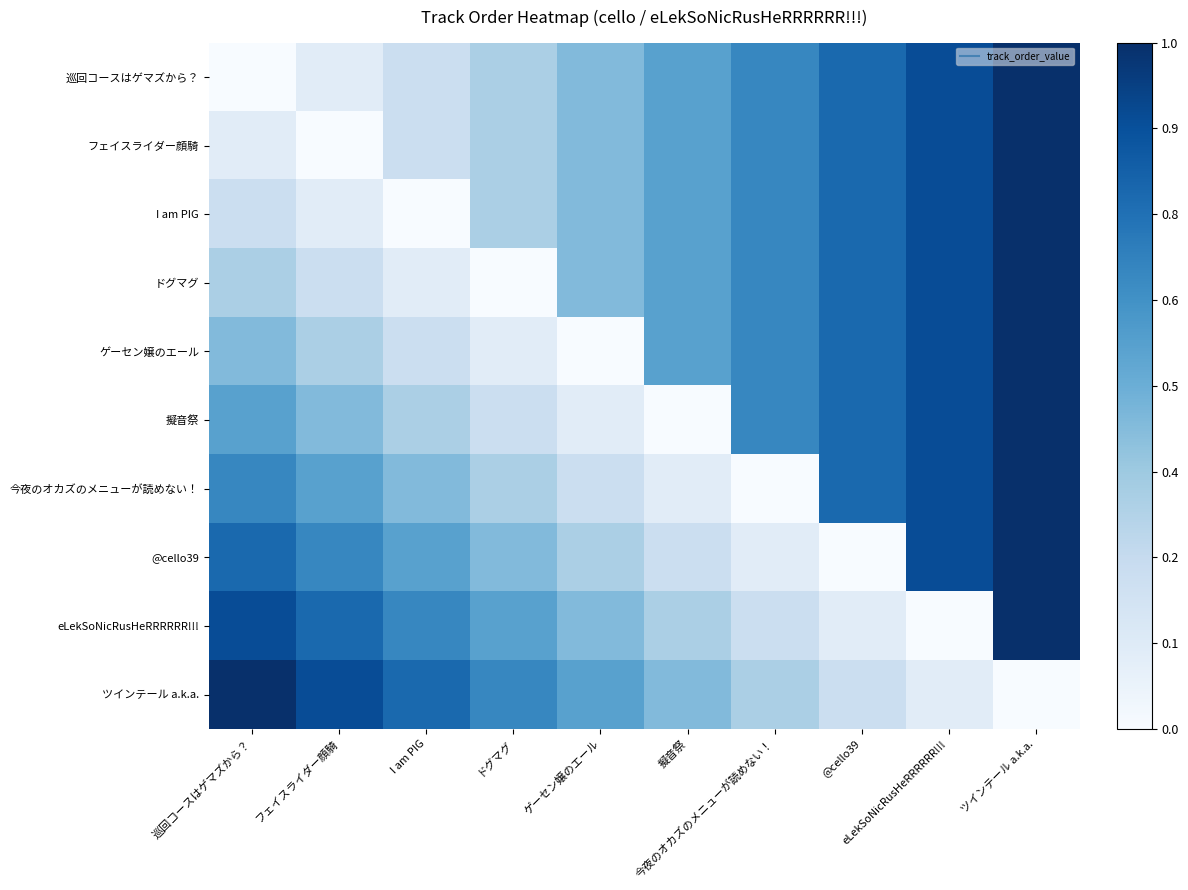

List the series in order of their peak value, highest first.

巡回コースはゲマズから？, フェイスライダー顔騎, I am PIG, ドグマグ, ゲーセン嬢のエール, 擬音祭, 今夜のオカズのメニューが読めない！, @cello39, eLekSoNicRusHeRRRRRR!!!, ツインテール a.k.a.